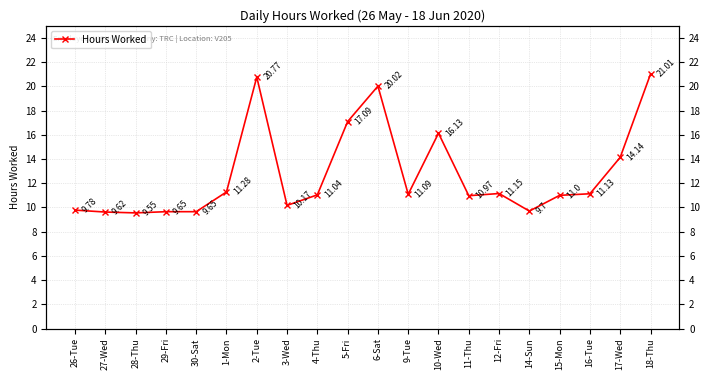

True or false: the data shows 9.7 at 30-Sat.

True